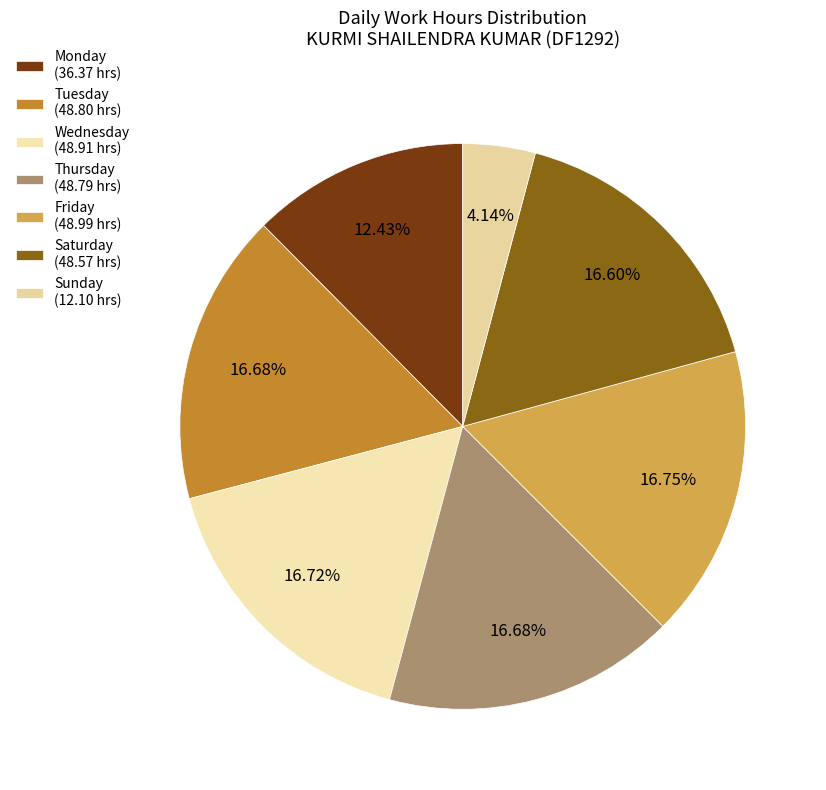

What is the smallest slice in the pie chart?

Sunday (12.10 hrs)